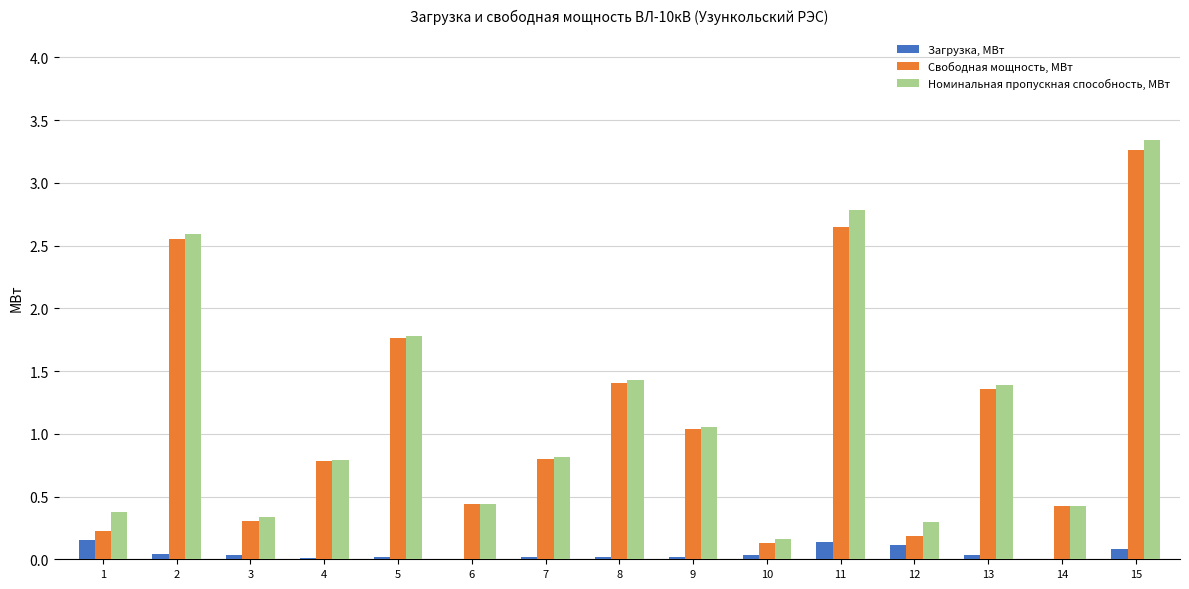

At which category is the sum across all series the highest?

15